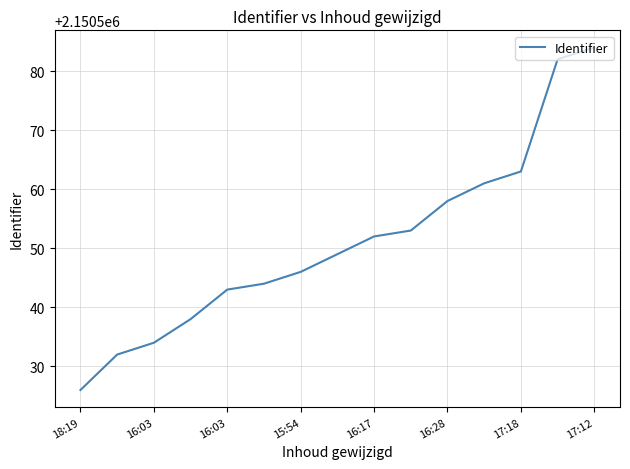

What is the difference between the maximum and minimum values?

58